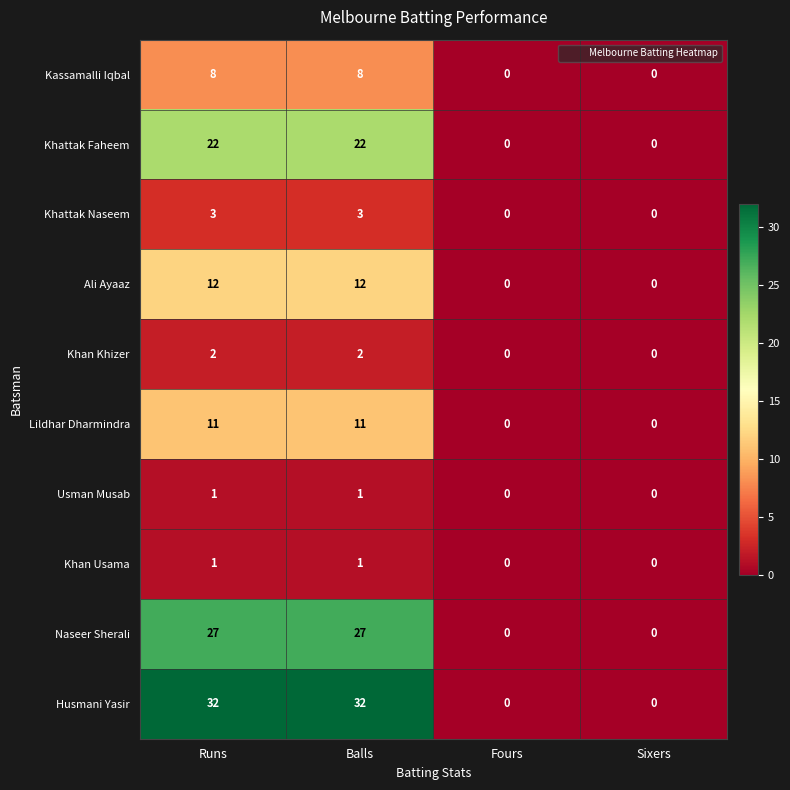

What is the highest value of the Husmani Yasir series?

32